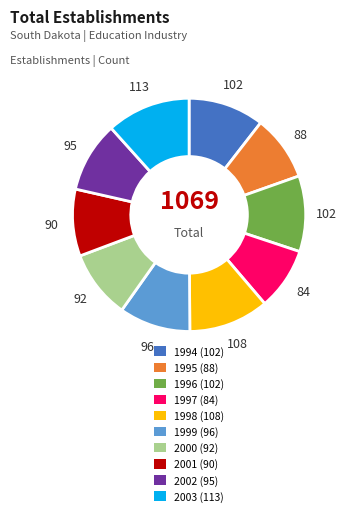

How many slices are in this pie chart?

10